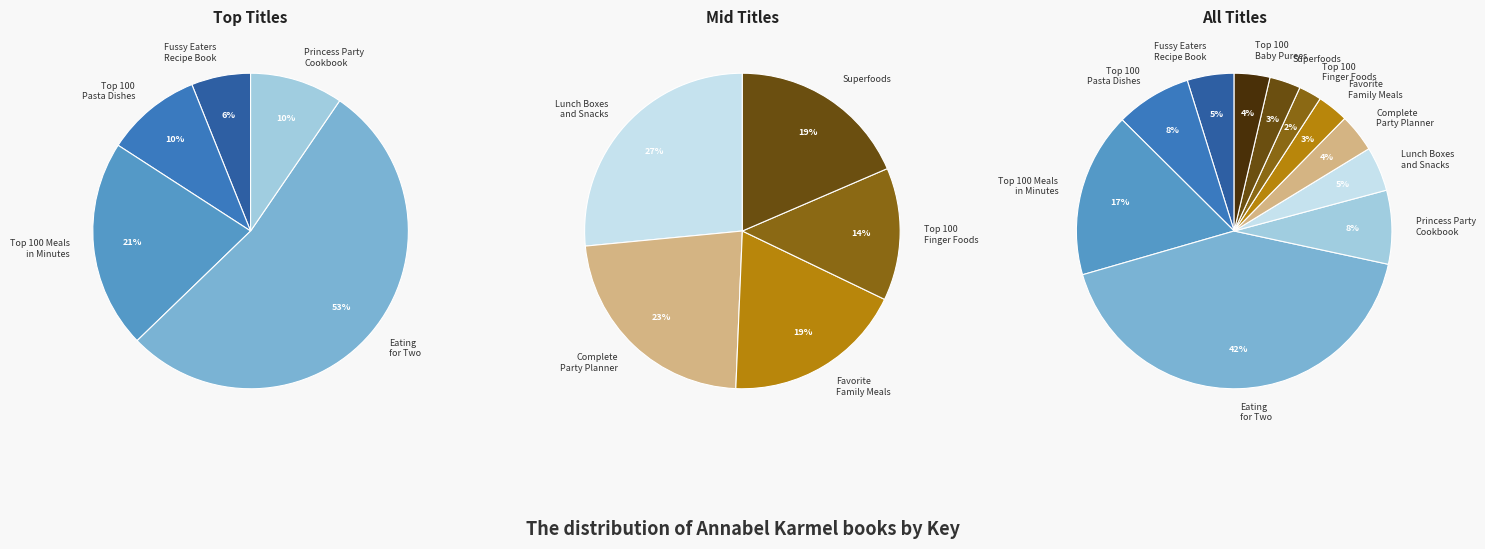

To the nearest percent, what is the combined percentage of Favorite Family Meals and Superfoods?

6%